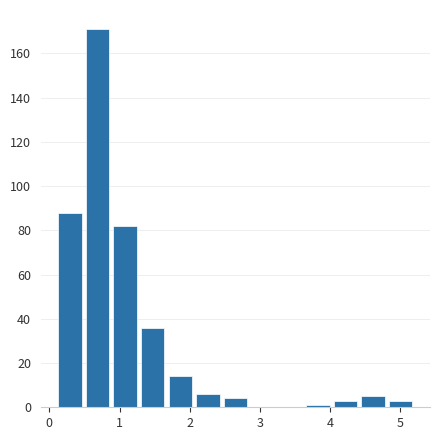

Around what value on the x-axis is the tallest bar? Give the approximate position of its centre, as read against the axis.

0.7